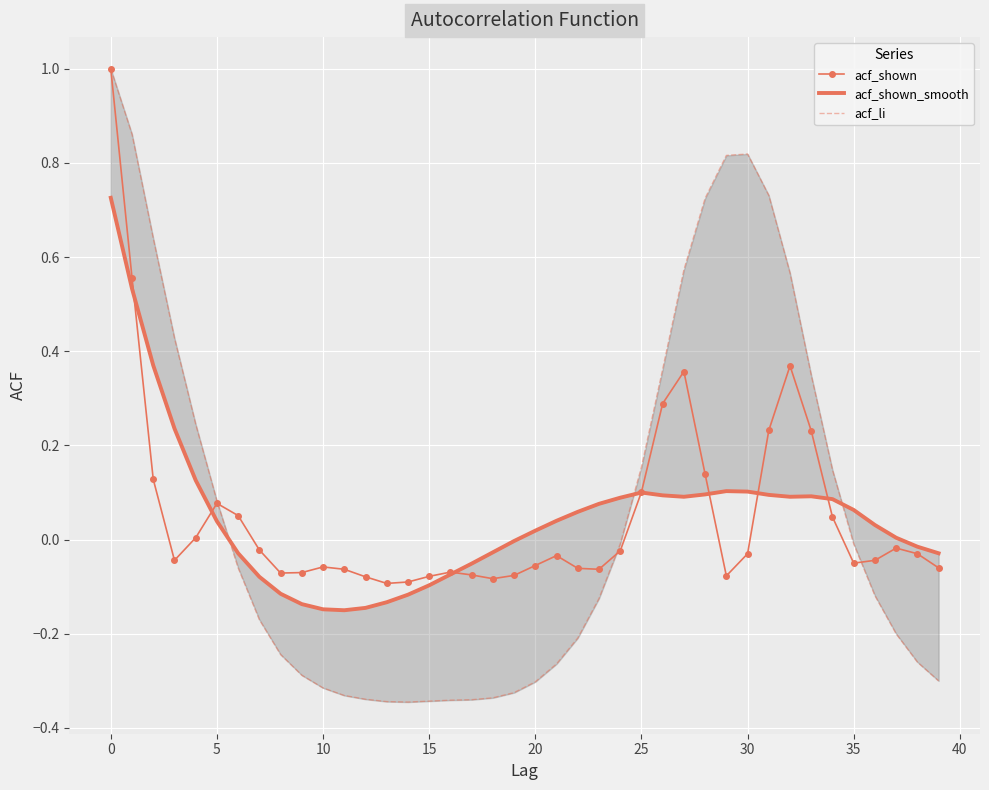

The value of acf_shown at 20 is -0.0. True or false?

False